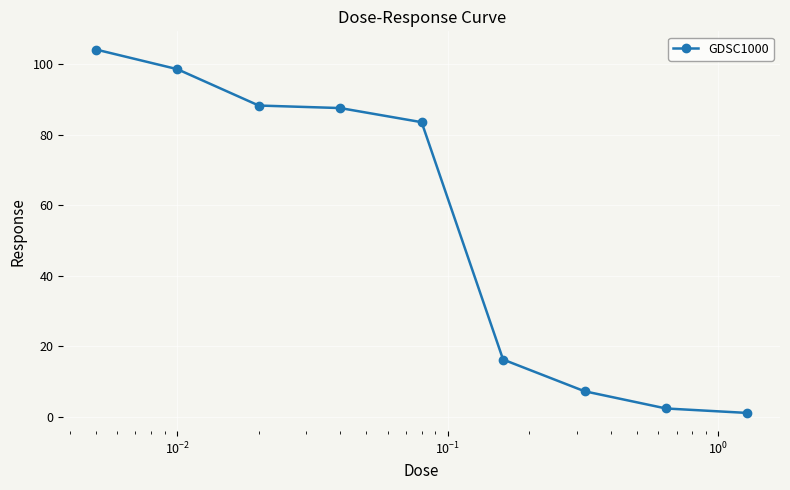

Reading right to left, list all the values displayed in this chart.

1.1	2.4	7.2	16.3	83.6	87.6	88.3	98.7	104.2